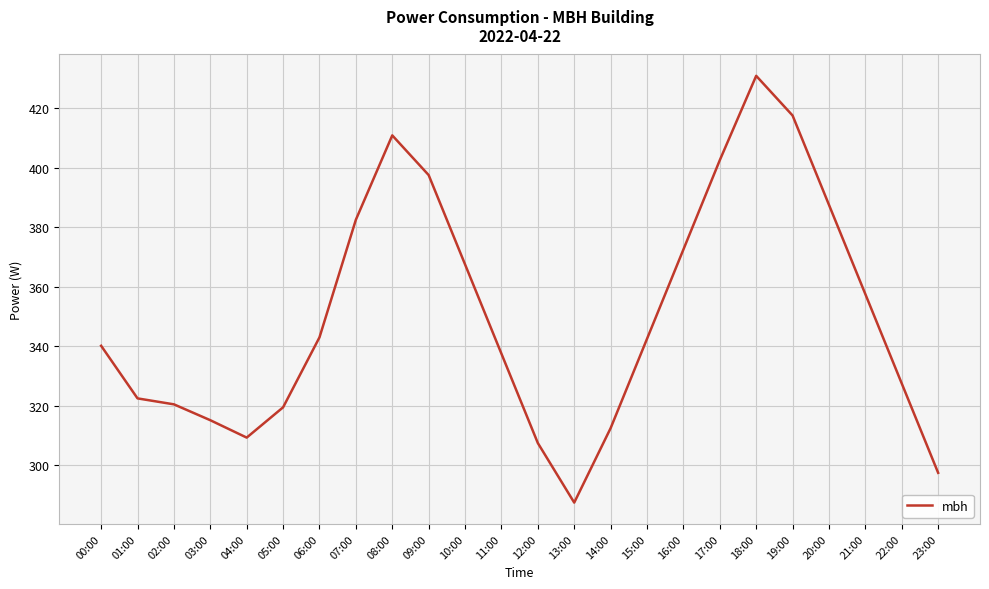

What position from the left is 13:00?

14